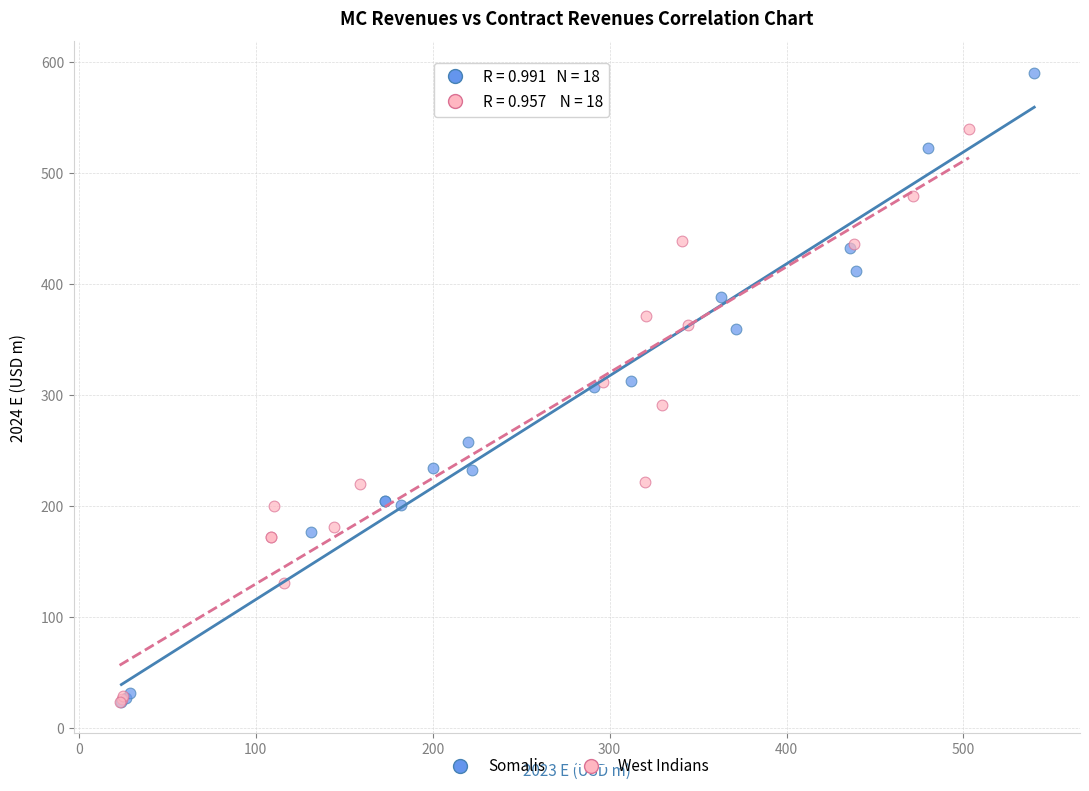

Which series contains the highest Y value?

Somalis